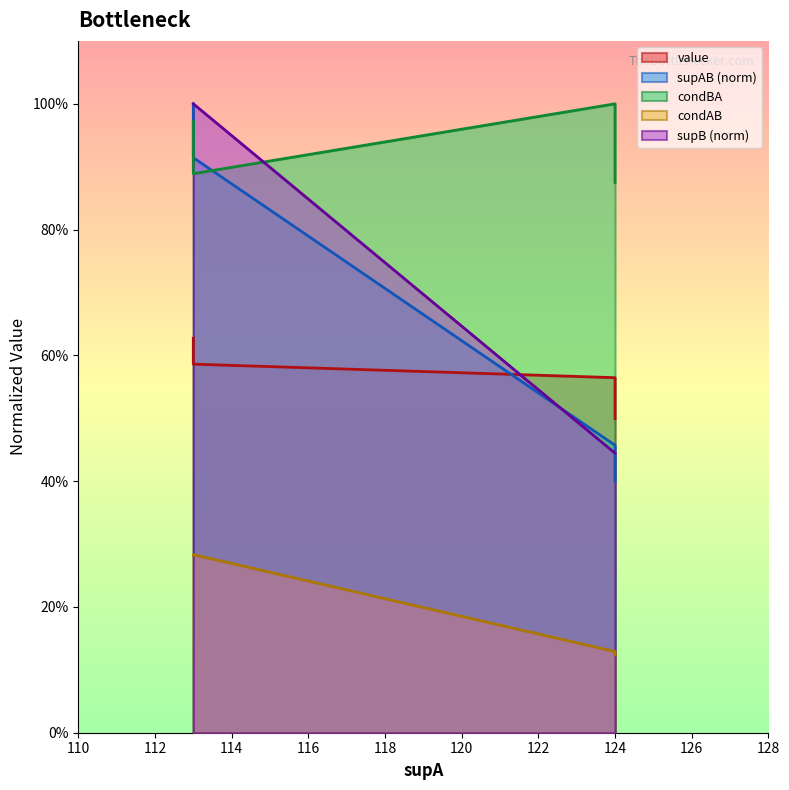

Read the supB value at 113.

1.0